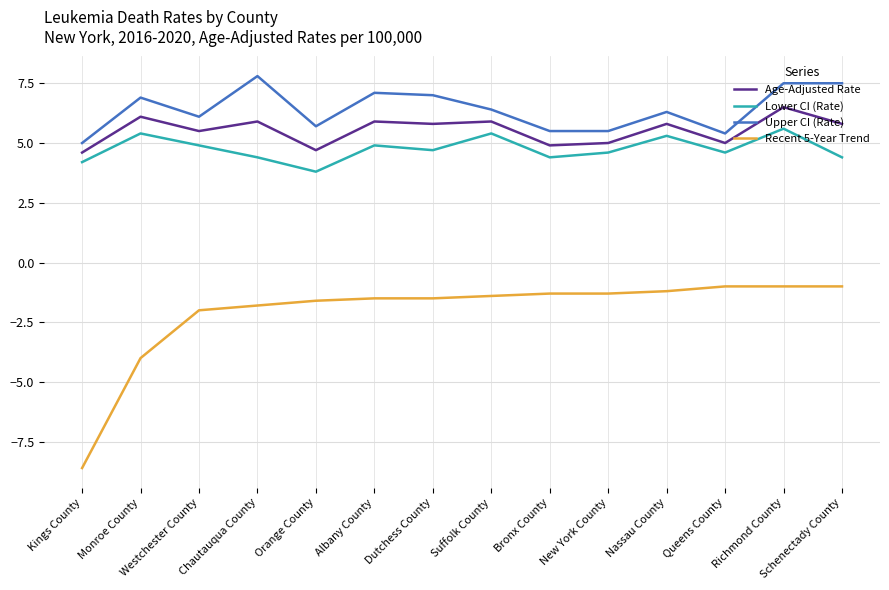

True or false: Upper CI (Rate) and Age-Adjusted Rate cross at least once.

False